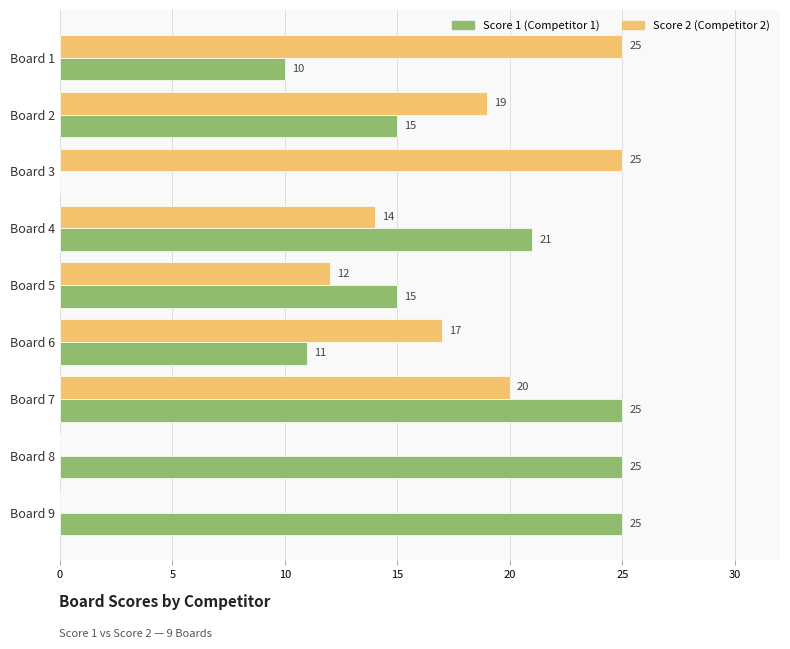

What is the total value across all series at Board 7?

45